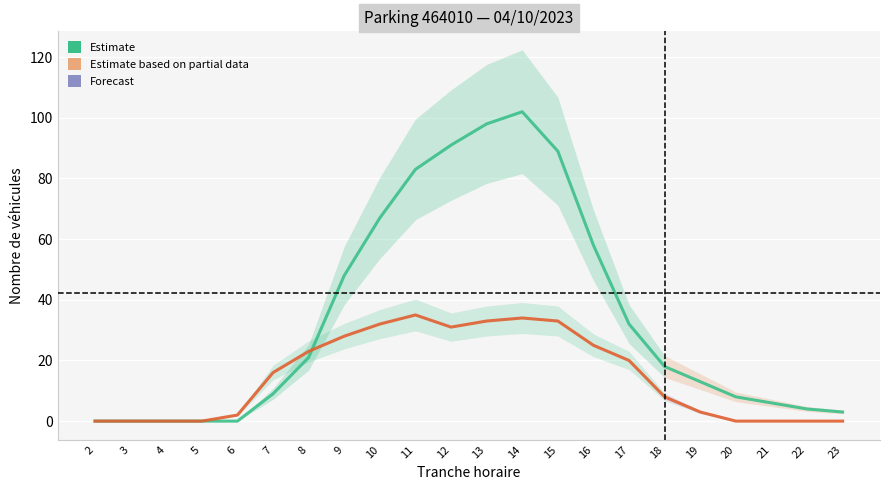

How many lines are shown in the chart?

2